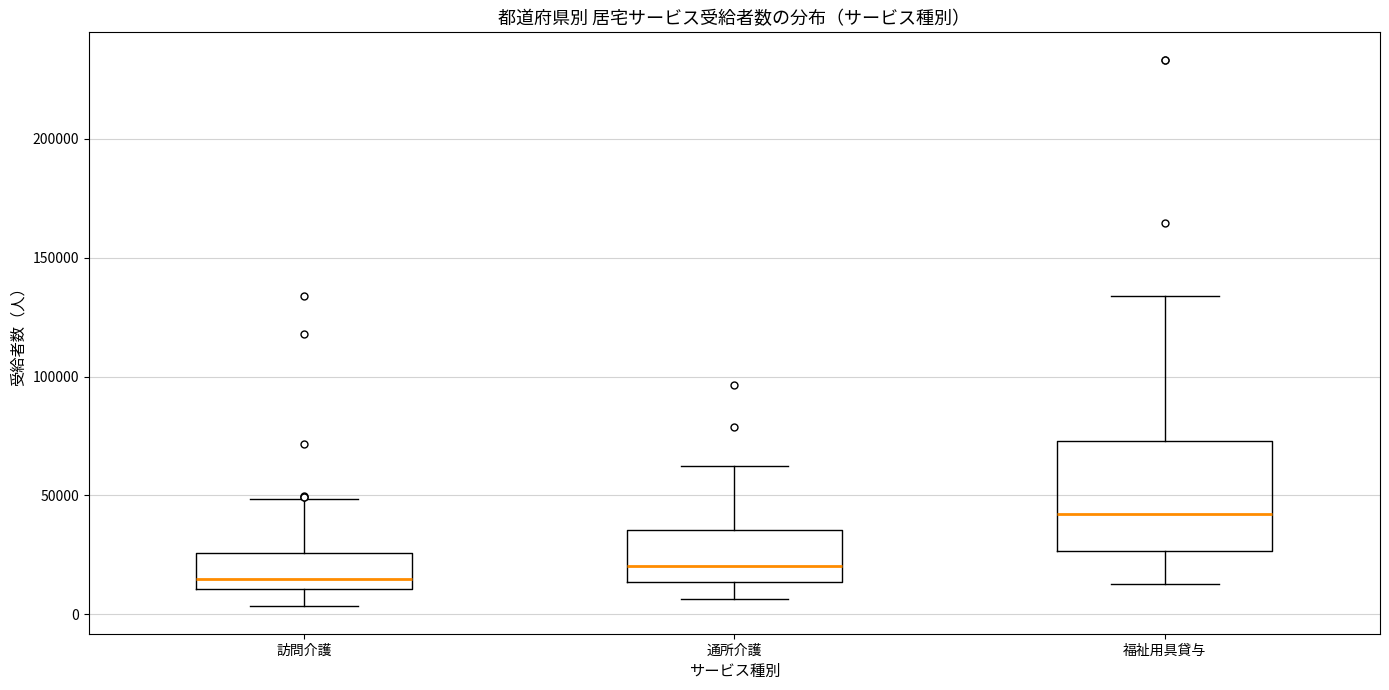

Reading left to right, transcribe this box plot: for each box, give where its median line is, the range the box spans, and where its two whiskers end, as read against the y-axis. The values are not printed on the chart, so give them approximately, as read against the axis.

訪問介護: median 15000, box 10000 to 25000, whiskers 5000 to 50000
通所介護: median 20000, box 15000 to 35000, whiskers 5000 to 60000
福祉用具貸与: median 40000, box 25000 to 75000, whiskers 15000 to 135000